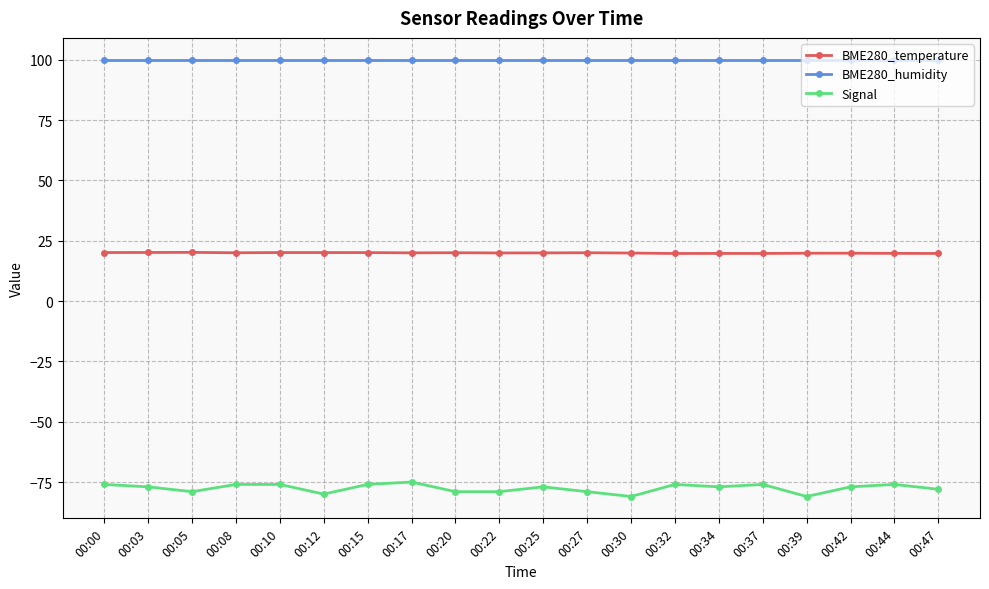

Rank the series at 00:27 from lowest to highest value.

Signal, BME280_temperature, BME280_humidity